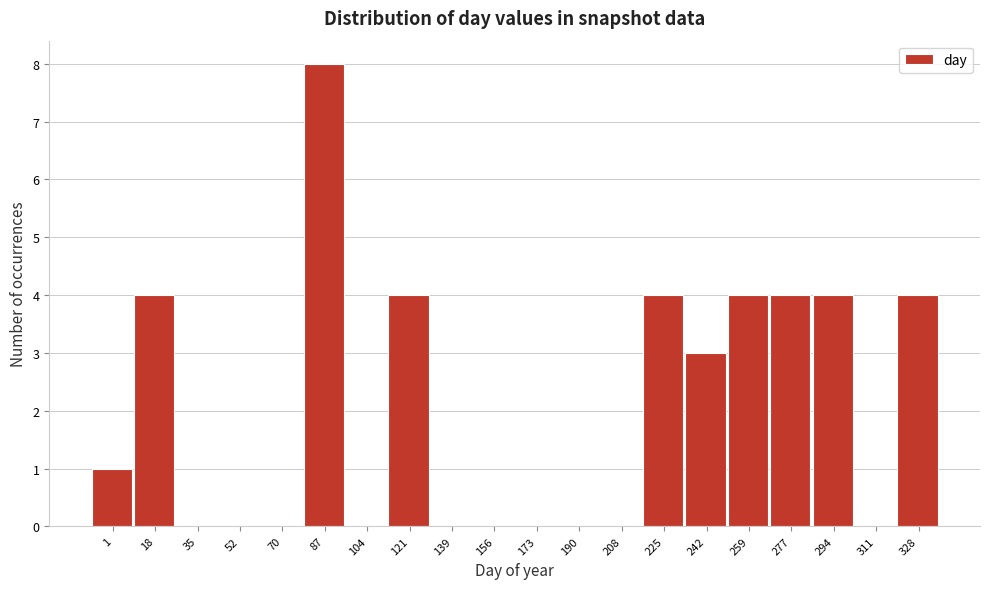

Reading right to left, transcribe all the data shown in this chart.

328=4	311=0	294=4	277=4	259=4	242=3	225=4	208=0	190=0	173=0	156=0	139=0	121=4	104=0	87=8	70=0	52=0	35=0	18=4	1=1